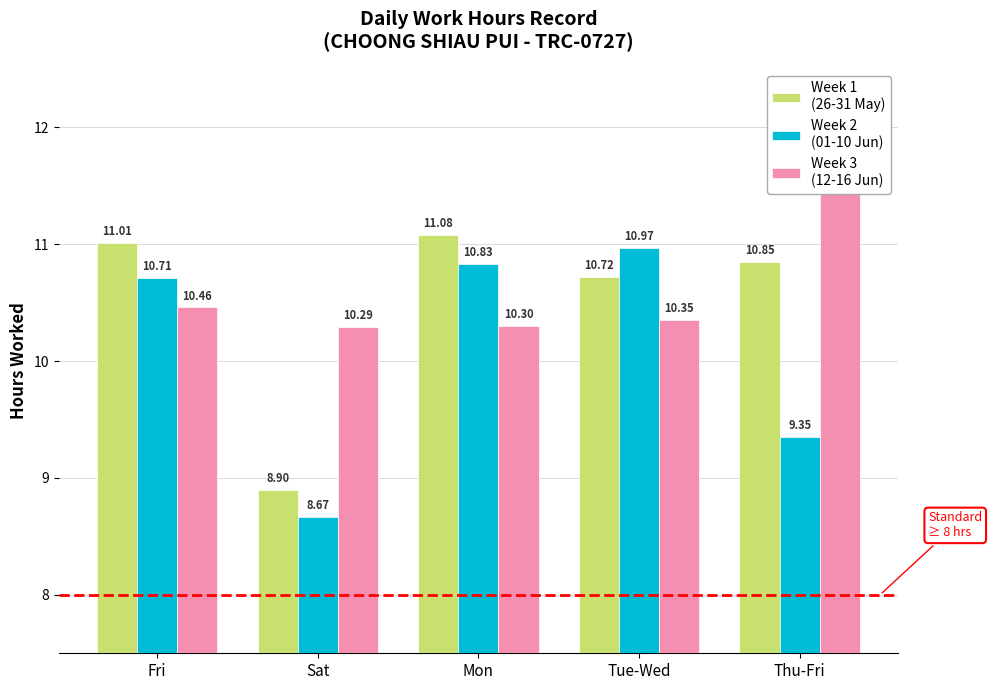

Is the value of Week 2
(01-10 Jun) at Thu-Fri greater than the value of Week 3
(12-16 Jun) at Mon?

No